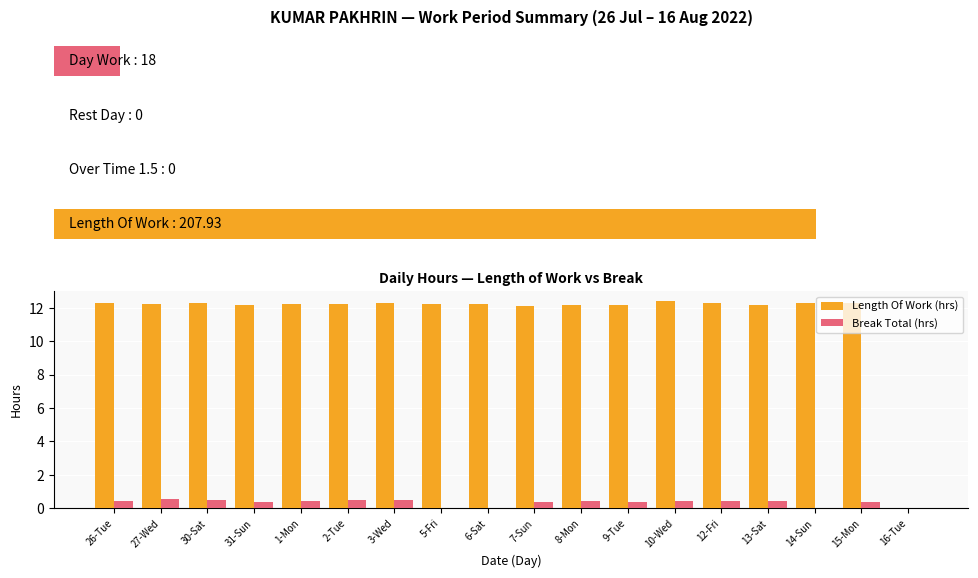

What is the average value of the Length Of Work (hrs) series?

11.6